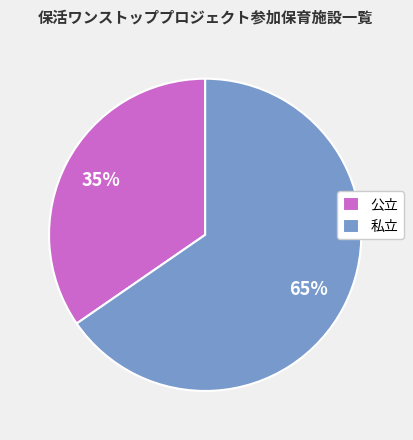

Is the sum of 公立 and 私立 greater than half?

Yes